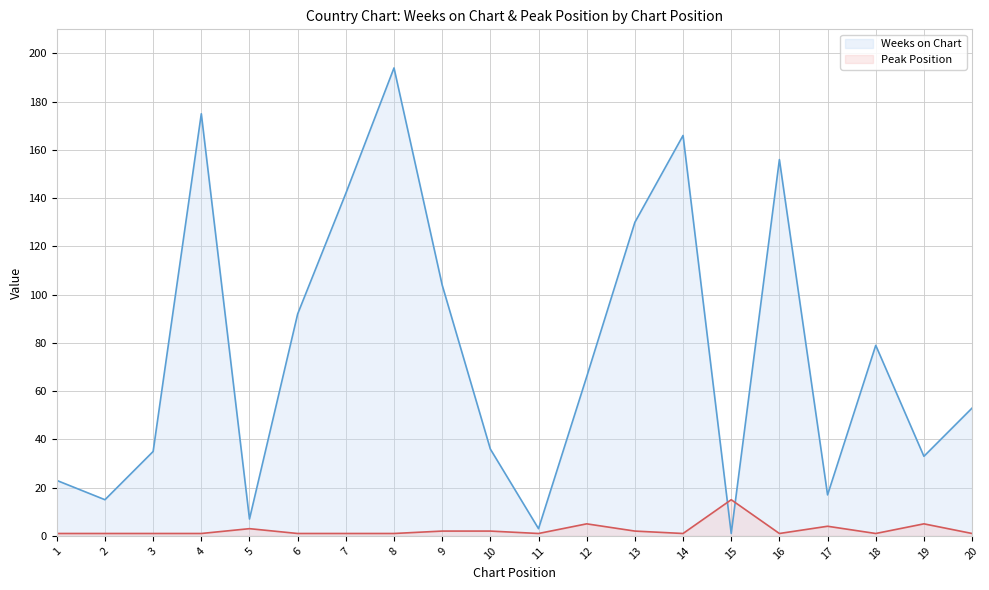

What is the total value across all series at 13?

132